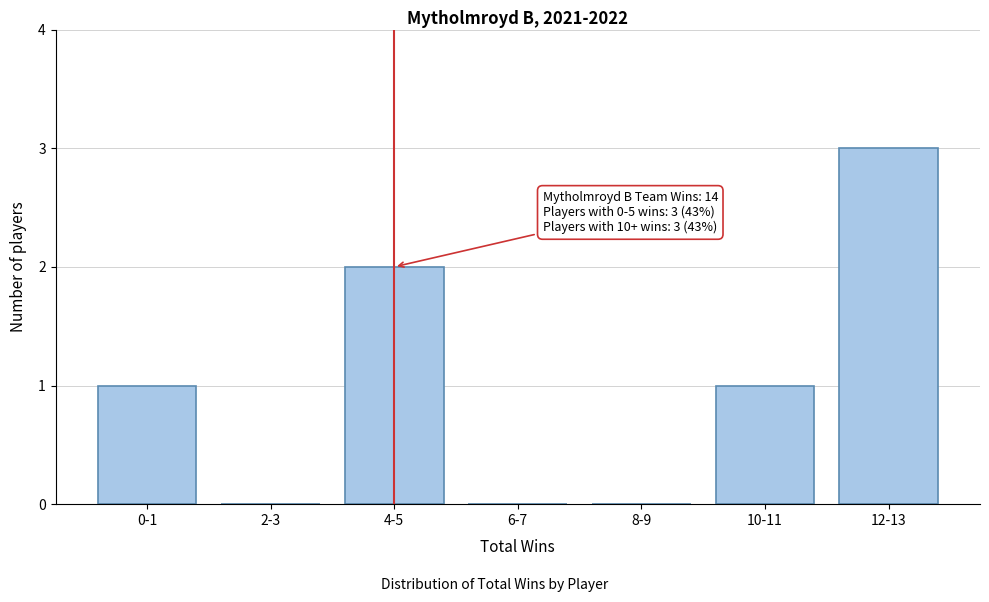

Reading right to left, what are all the values shown in this chart?

12-13=3	10-11=1	8-9=0	6-7=0	4-5=2	2-3=0	0-1=1